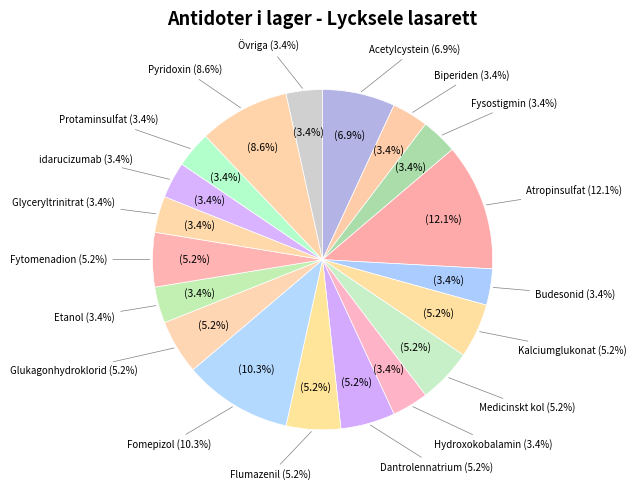

To the nearest percent, what percentage of the pie is Glyceryltrinitrat?

3%